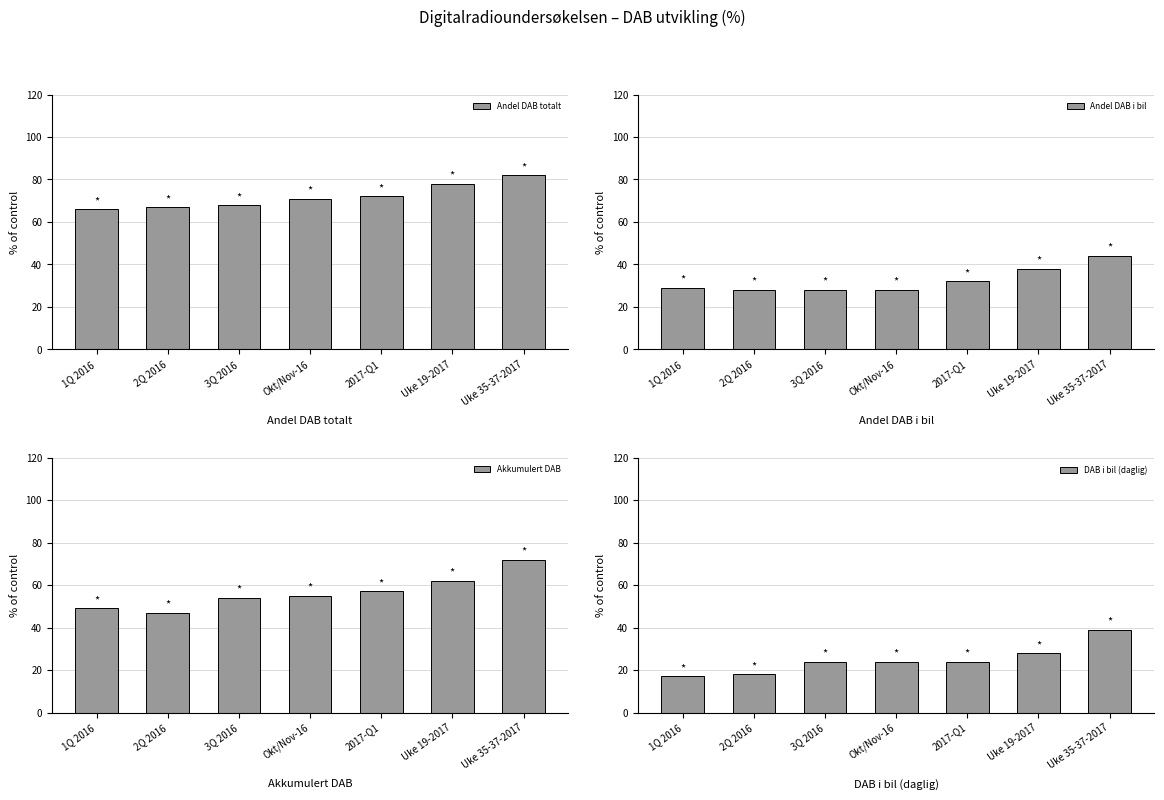

What are all the series names shown in the legend?

Andel DAB totalt, Andel DAB i bil, Akkumulert DAB, DAB i bil (daglig)